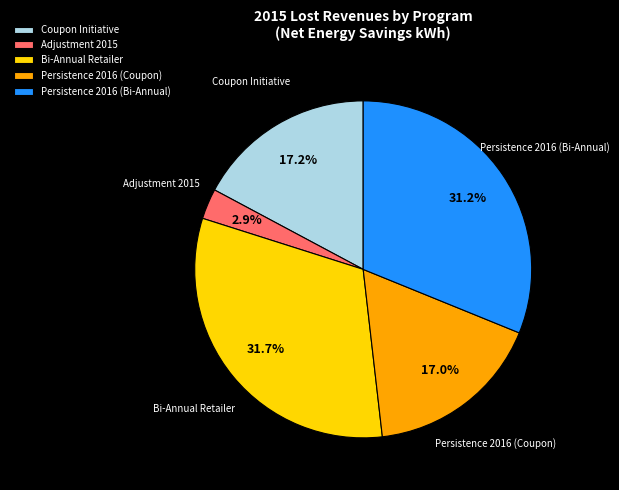

To the nearest percent, what is the average slice percentage?

20%